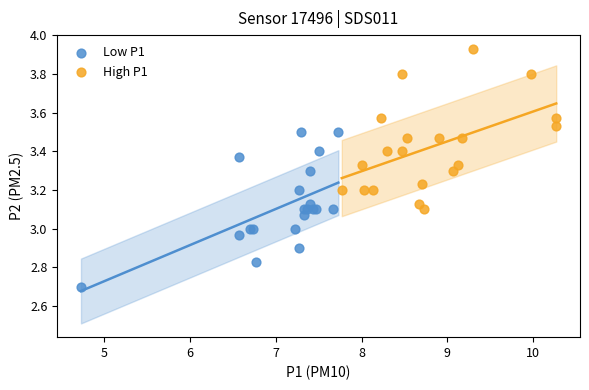

Which series reaches the maximum Y coordinate?

High P1